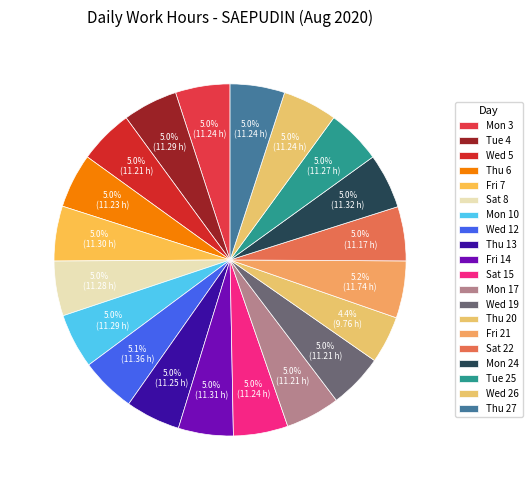

How many slices are in this pie chart?

20